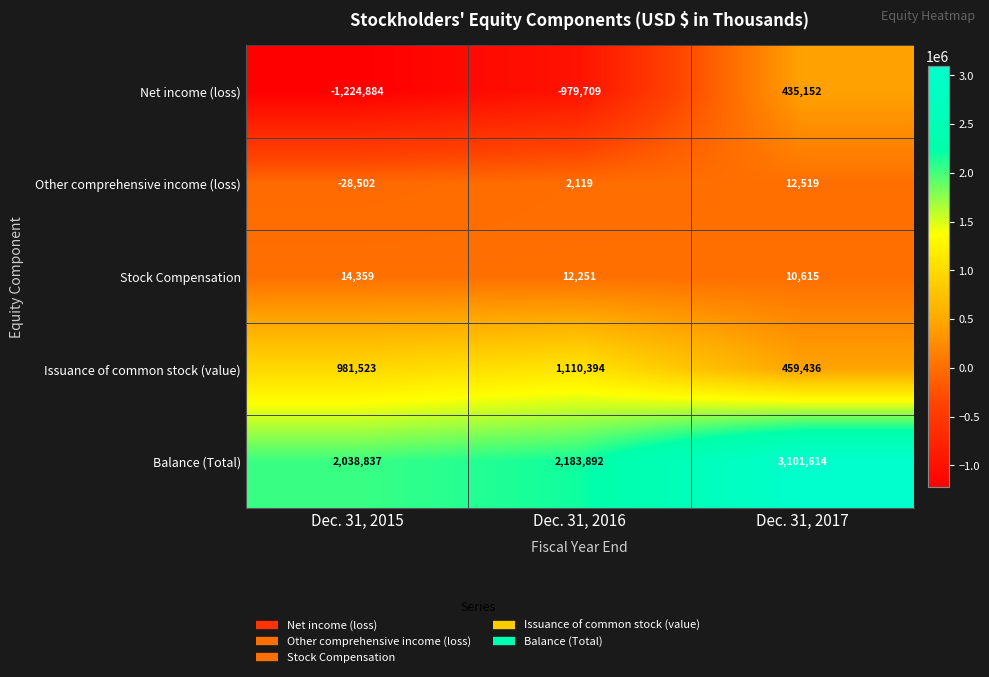

What is the sum of all Net income (loss) values?

-1769441